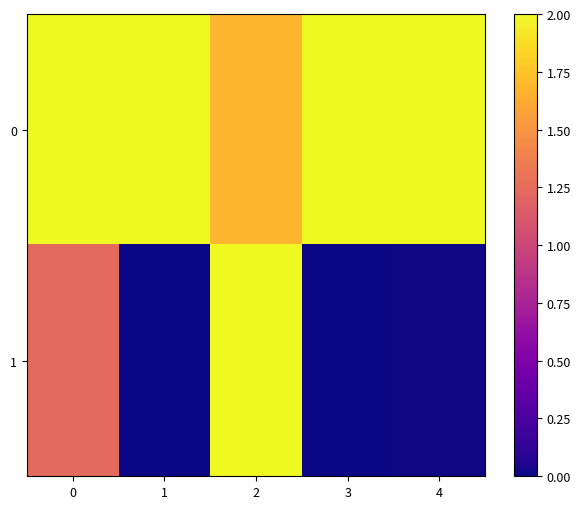

At 0, list the series in order from smallest to largest.

1, 0